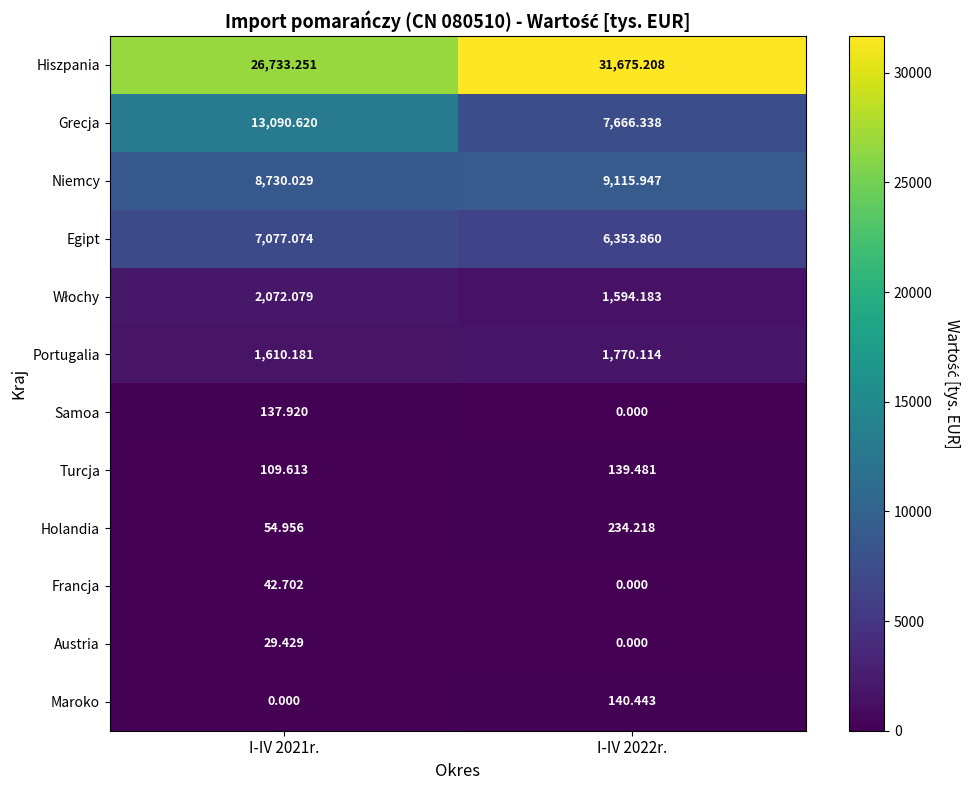

Between I-IV 2021r. and I-IV 2022r., which series saw the biggest shift?

Grecja